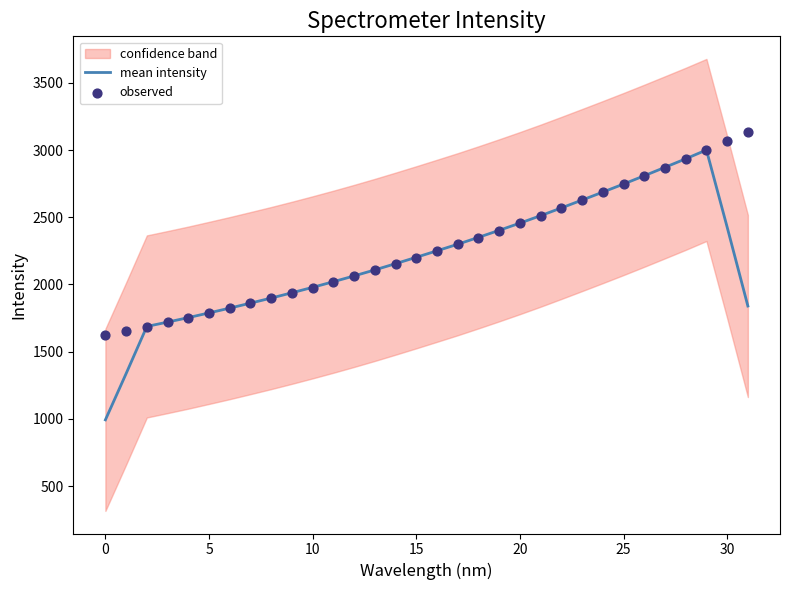

Which series contains the highest Y value?

observed